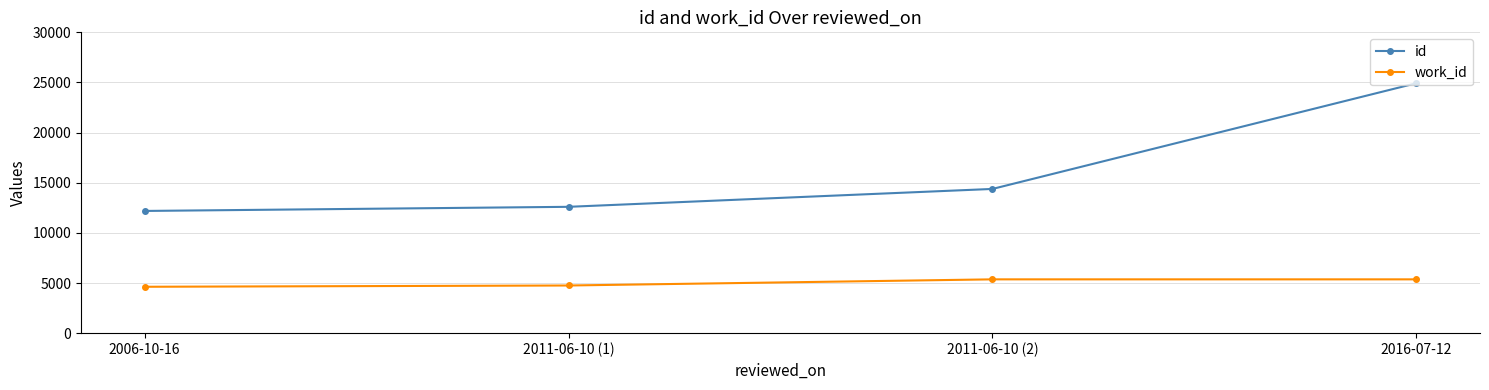

At 2016-07-12, list the series in order from smallest to largest.

work_id, id